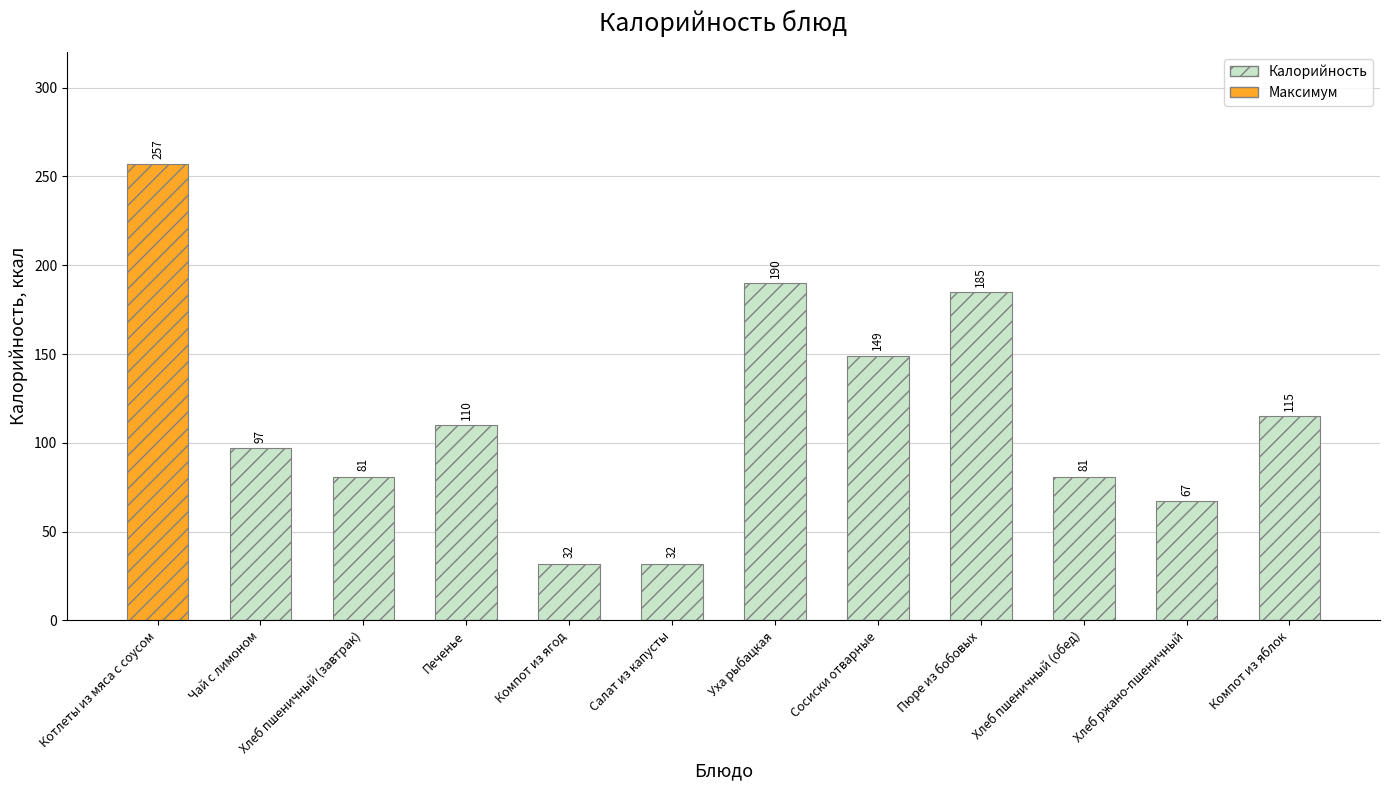

At which category does the chart reach its peak across all series?

Котлеты из мяса с соусом